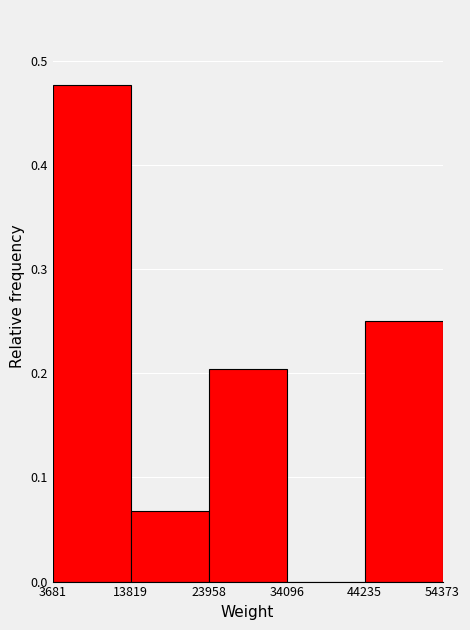

Over which range of the x-axis is the bar tallest?

3681 to 13819